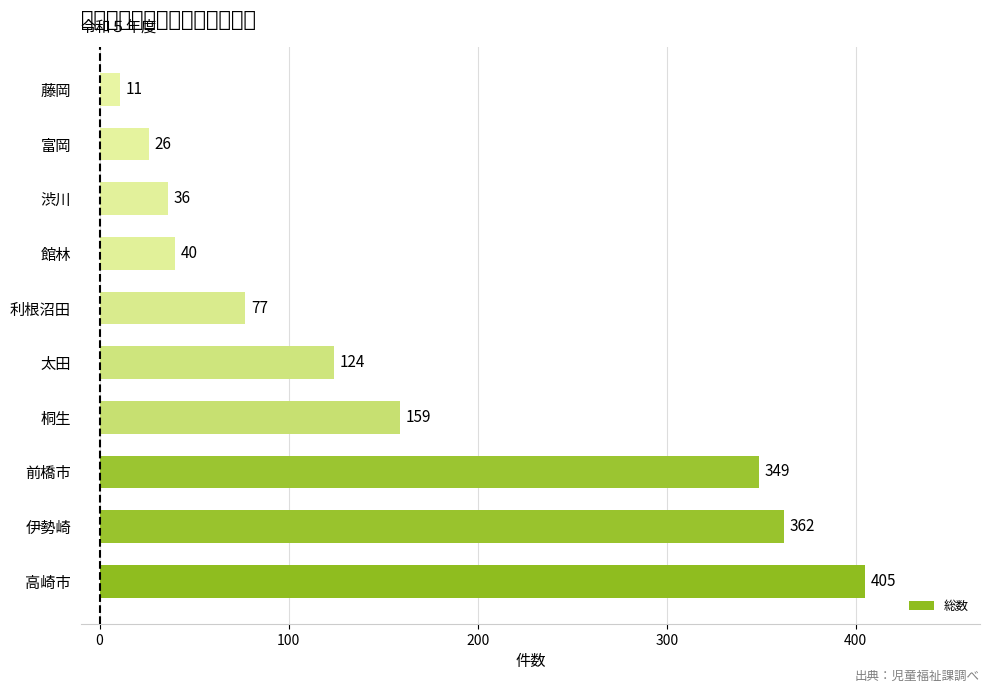

True or false: the data shows 174 at 太田.

False